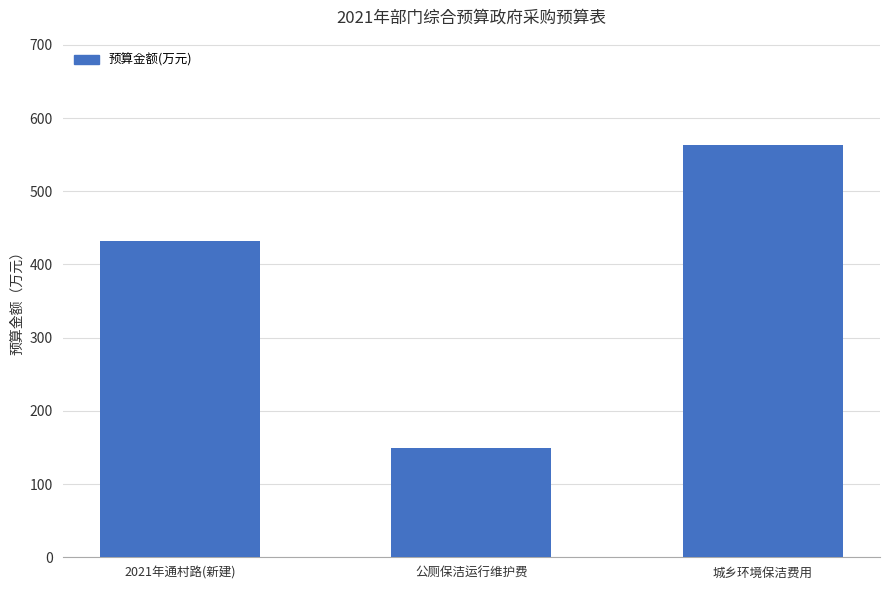

Rank the categories by value from highest to lowest.

城乡环境保洁费用, 2021年通村路(新建), 公厕保洁运行维护费